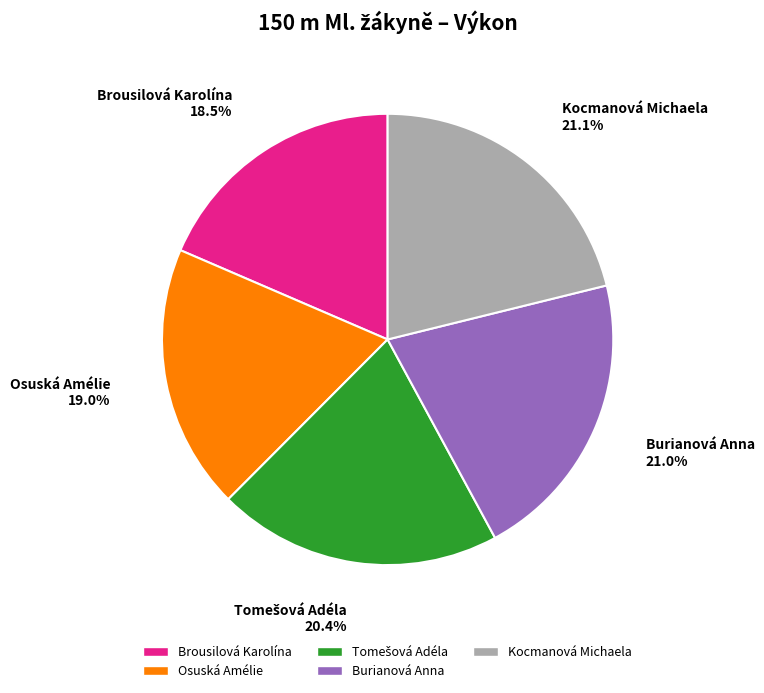

Is the sum of Kocmanová Michaela and Brousilová Karolína greater than half?

No